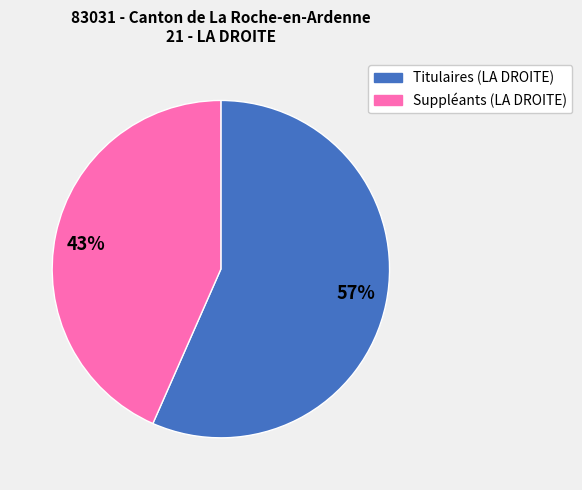

To the nearest percent, what is the combined percentage of 43% and 57%?

100%